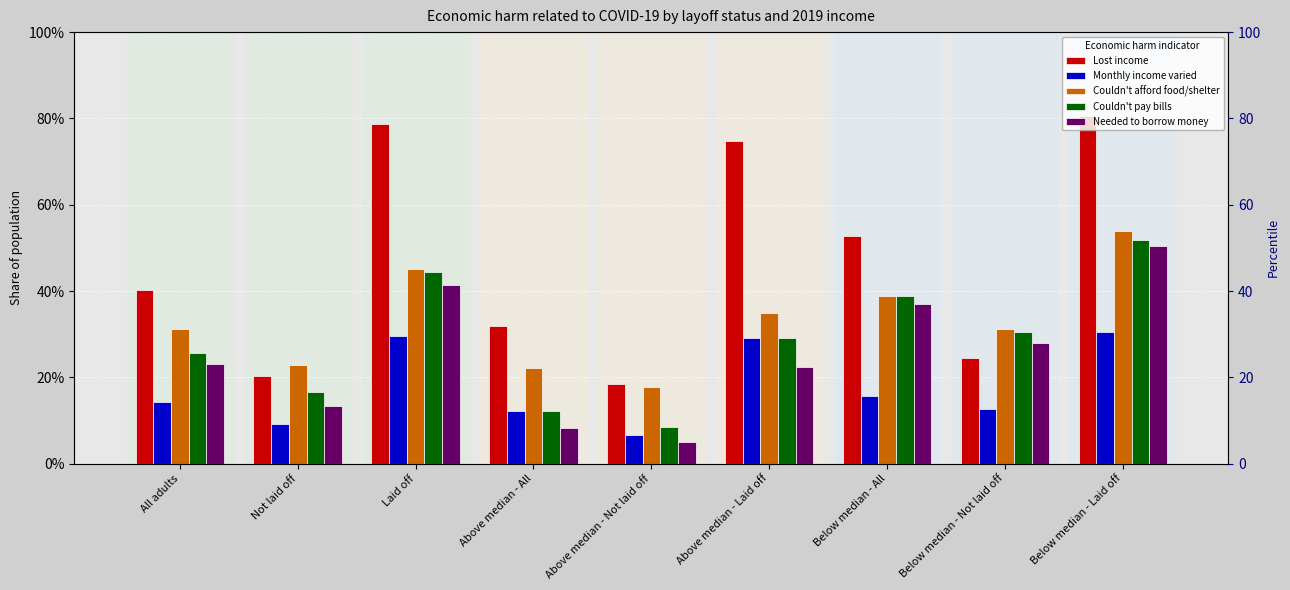

The Couldn't pay bills series shows 0.4 at Laid off. True or false?

True